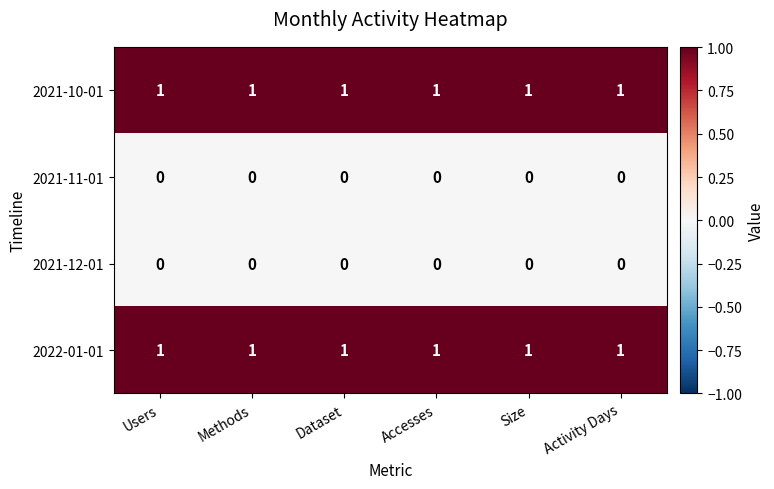

What is the total value across all series at Dataset?

2